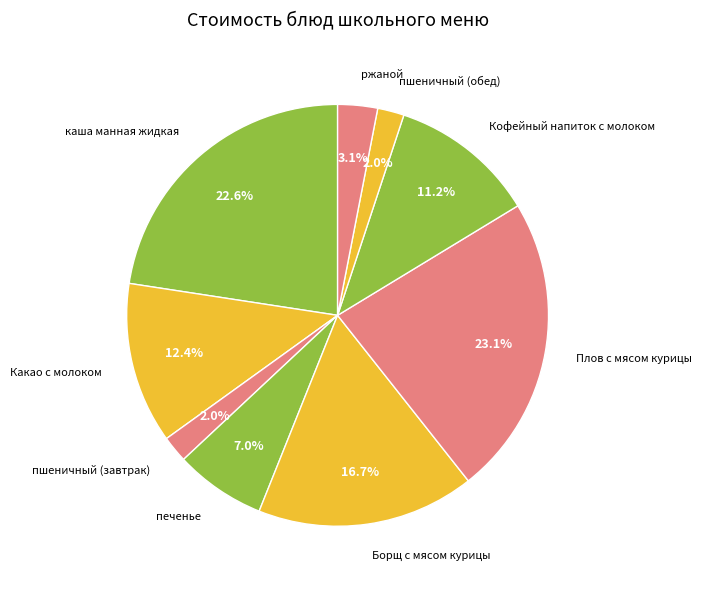

Approximately how many times larger is the value at Плов с мясом курицы compared to печенье?

3.3